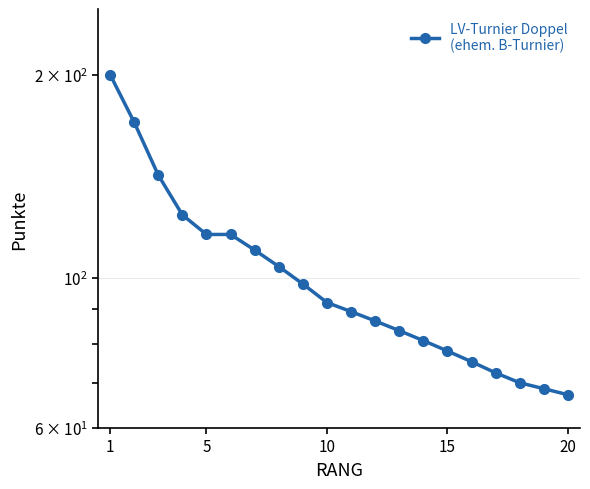

True or false: the data has more than 0 interior local peaks.

False